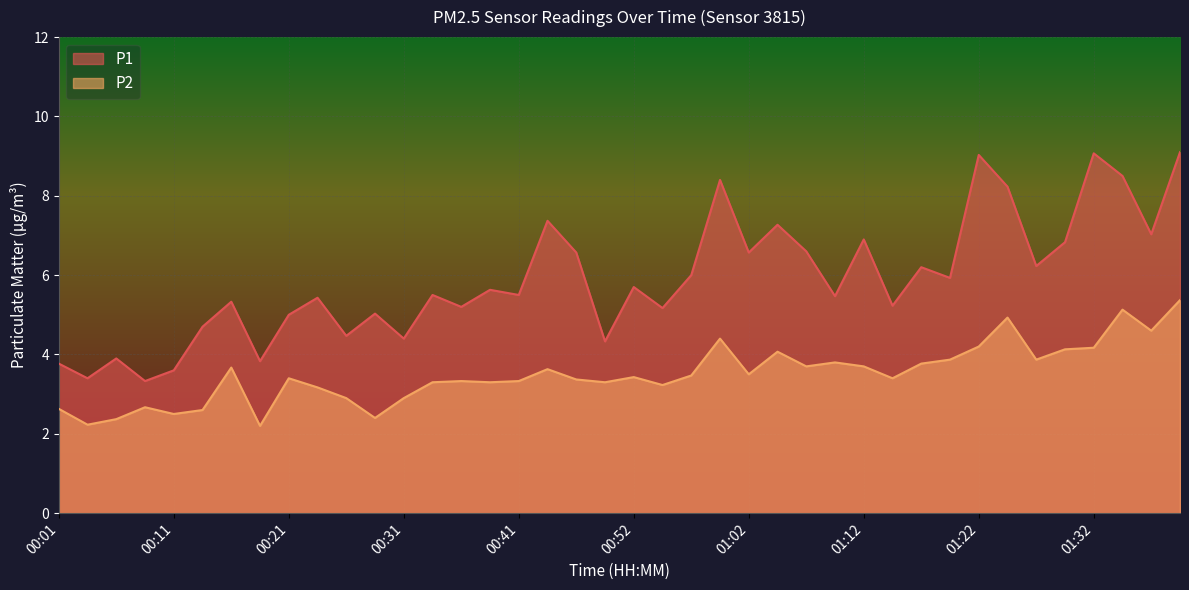

Reading left to right, what are all the values shown in this chart?

P1: 3.8	3.4	3.9	3.3	3.6	4.7	5.3	3.8	5.0	5.4	4.5	5.0	4.4	5.5	5.2	5.6	5.5	7.4	6.6	4.3	5.7	5.2	6.0	8.4	6.6	7.3	6.6	5.5	6.9	5.2	6.2	5.9	9.0	8.2	6.2	6.8	9.1	8.5	7.0	9.1
P2: 2.6	2.2	2.4	2.7	2.5	2.6	3.7	2.2	3.4	3.2	2.9	2.4	2.9	3.3	3.3	3.3	3.3	3.6	3.4	3.3	3.4	3.2	3.5	4.4	3.5	4.1	3.7	3.8	3.7	3.4	3.8	3.9	4.2	4.9	3.9	4.1	4.2	5.1	4.6	5.4